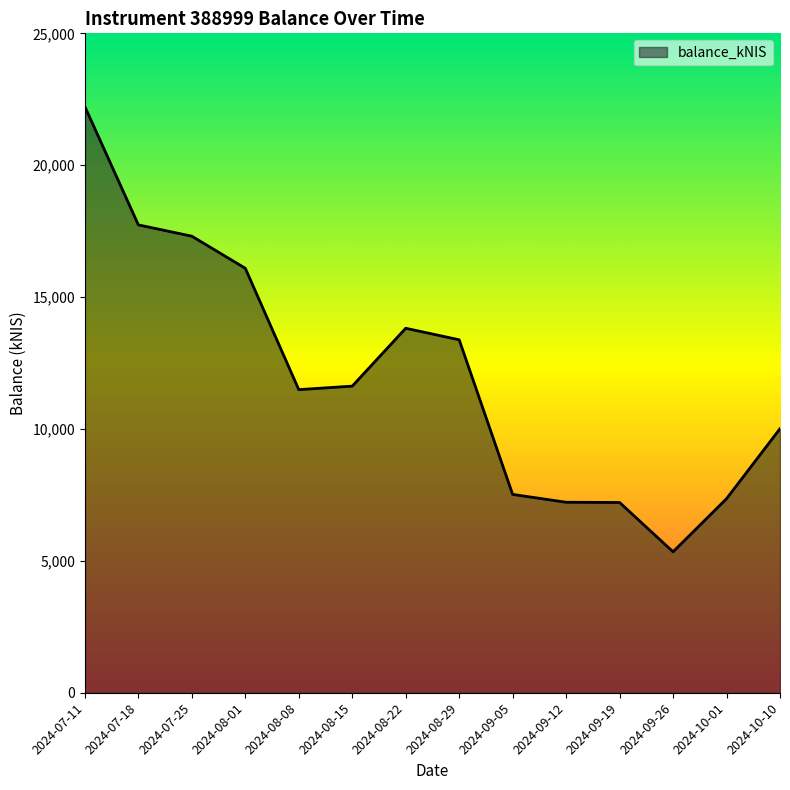

The value at 2024-09-12 is 7222.1. True or false?

True